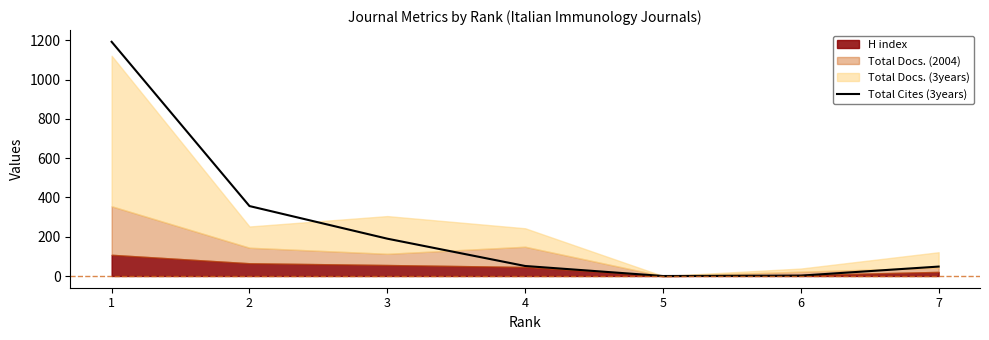

Count the number of values greater than 51.

3